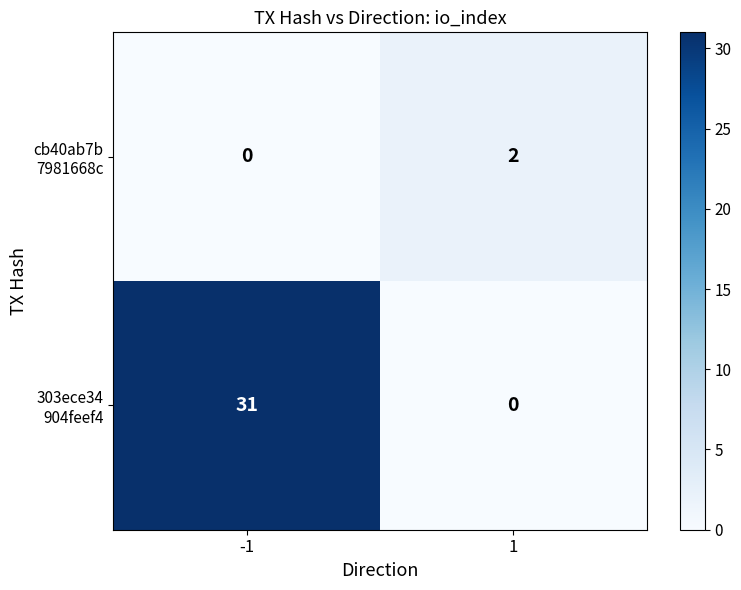

What is the maximum value shown in the chart?

31